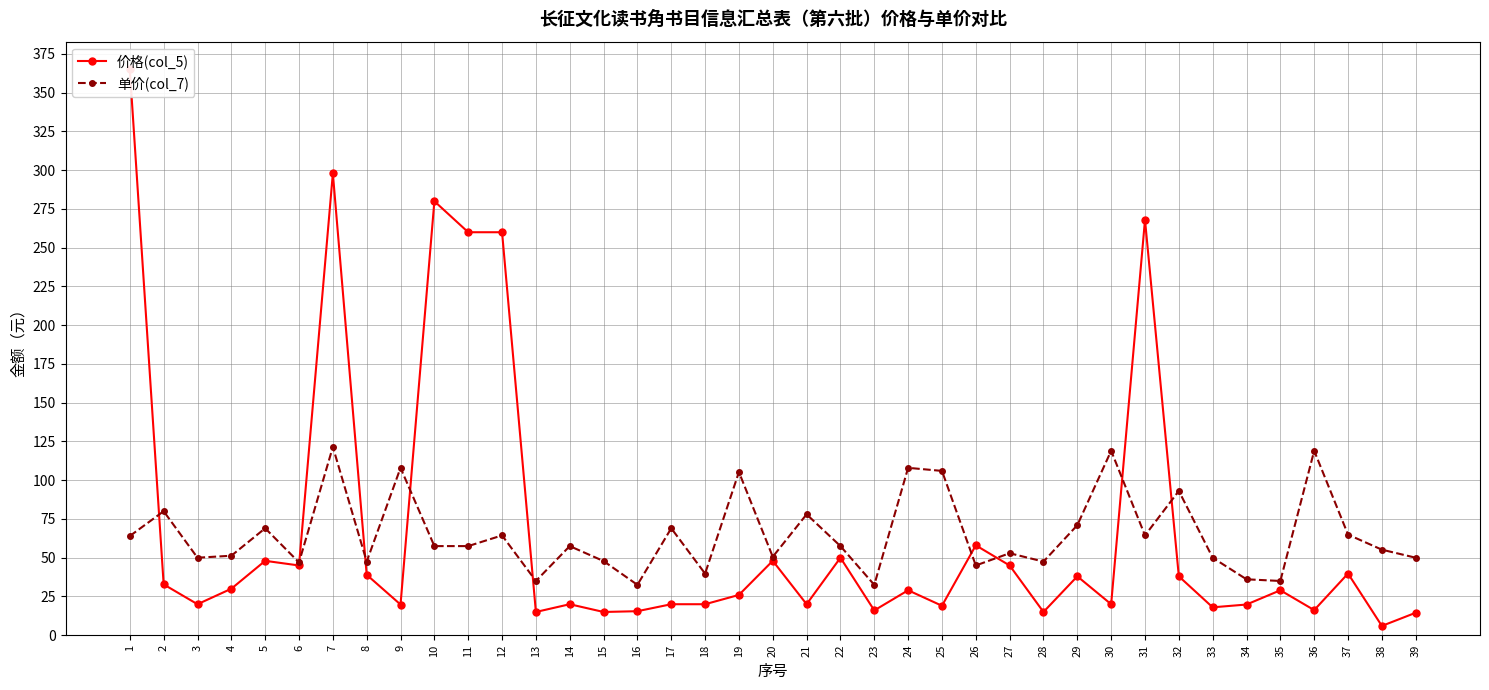

True or false: 单价(col_7) has more than 0 points higher than both neighbors.

True